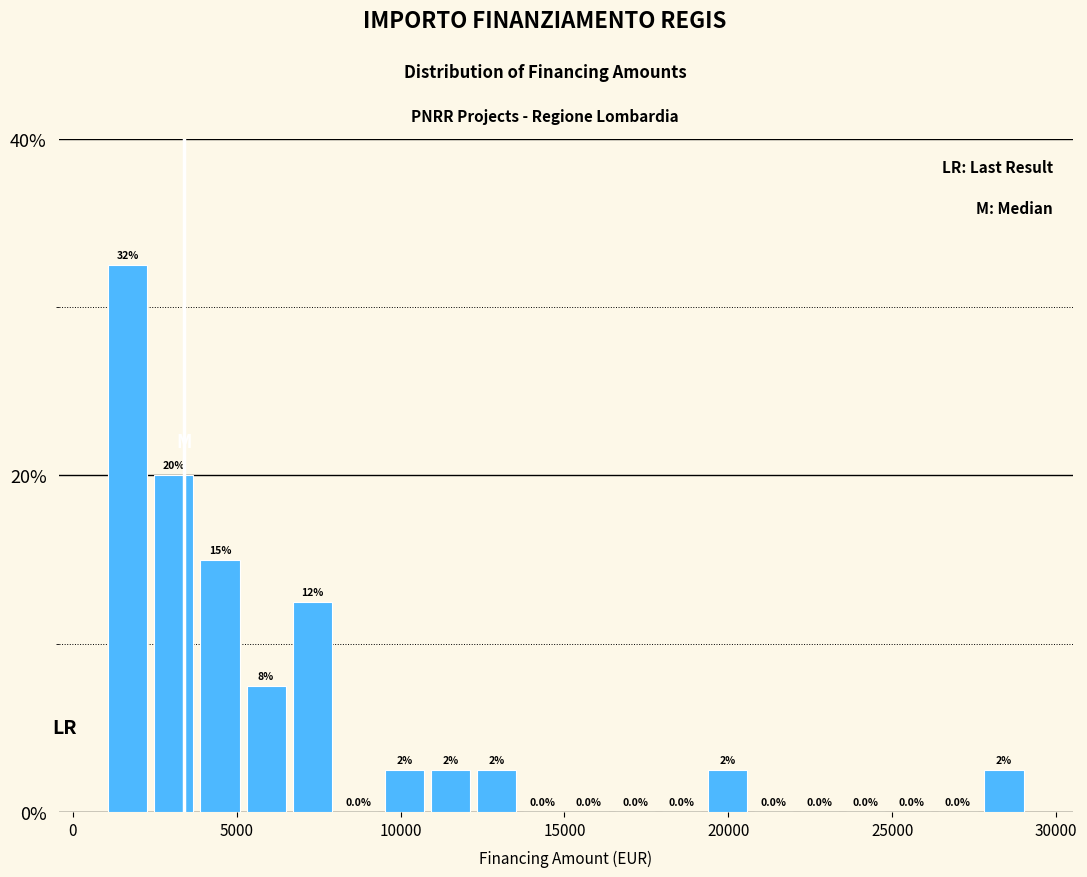

Around what value on the x-axis is the tallest bar? Give the approximate position of its centre, as read against the axis.

1500